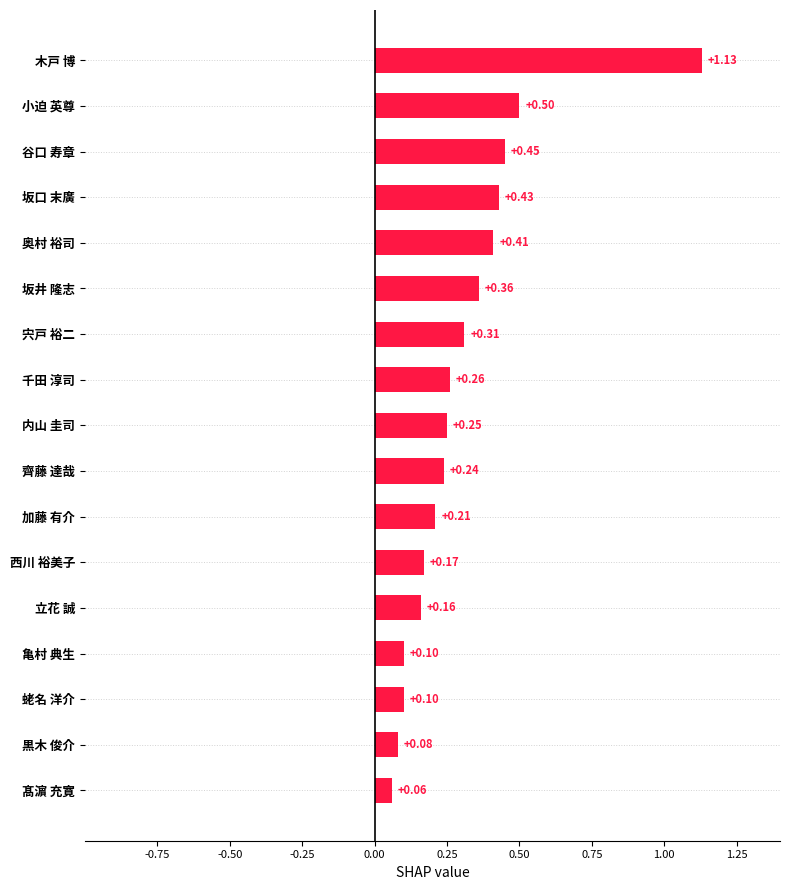

Which has a higher value, 千田 淳司 or 坂井 隆志?

坂井 隆志